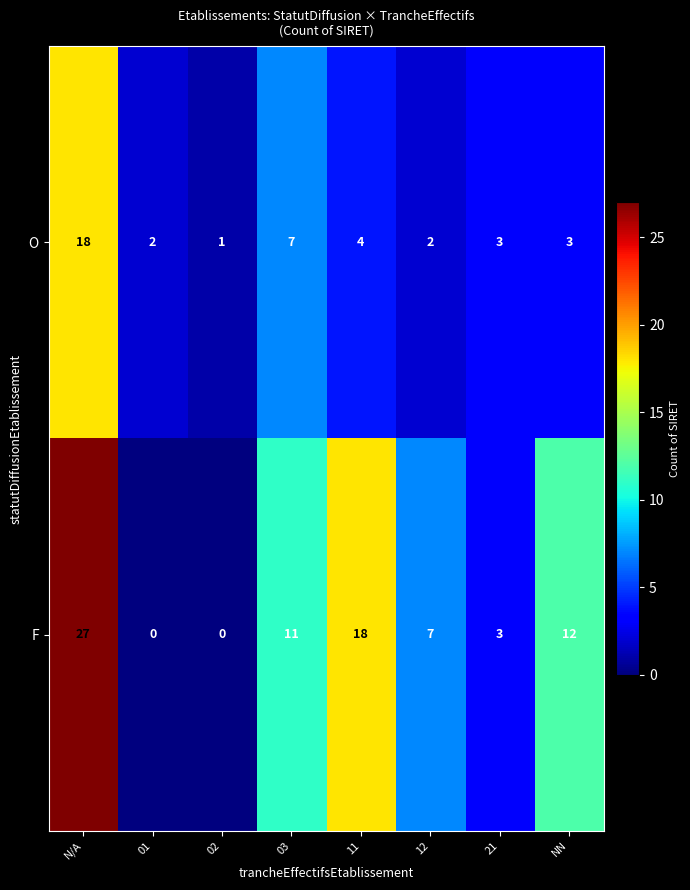

Is it true that F equals 11 at 03?

True